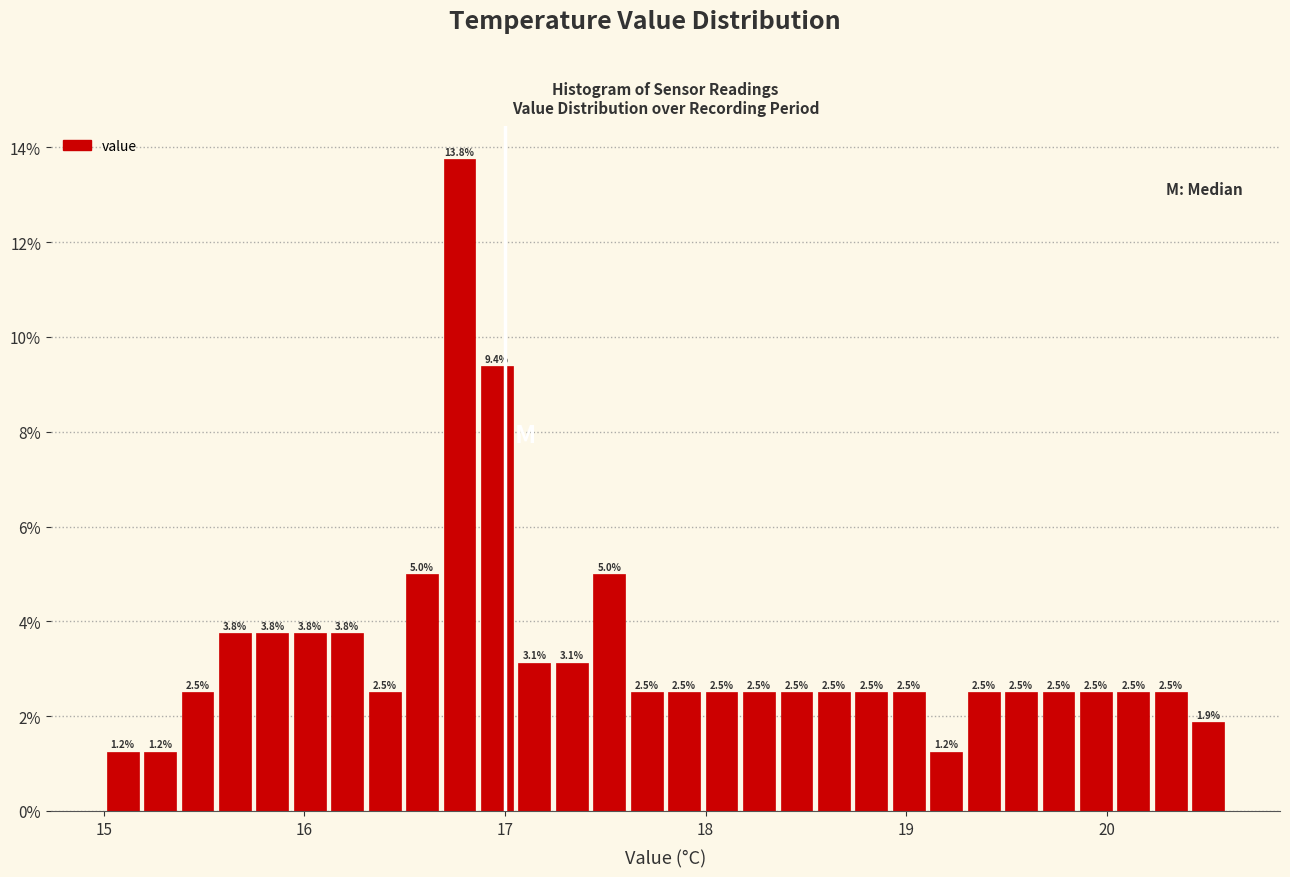

Read against the x-axis, roughly where is the centre of the tallest bar?

16.8